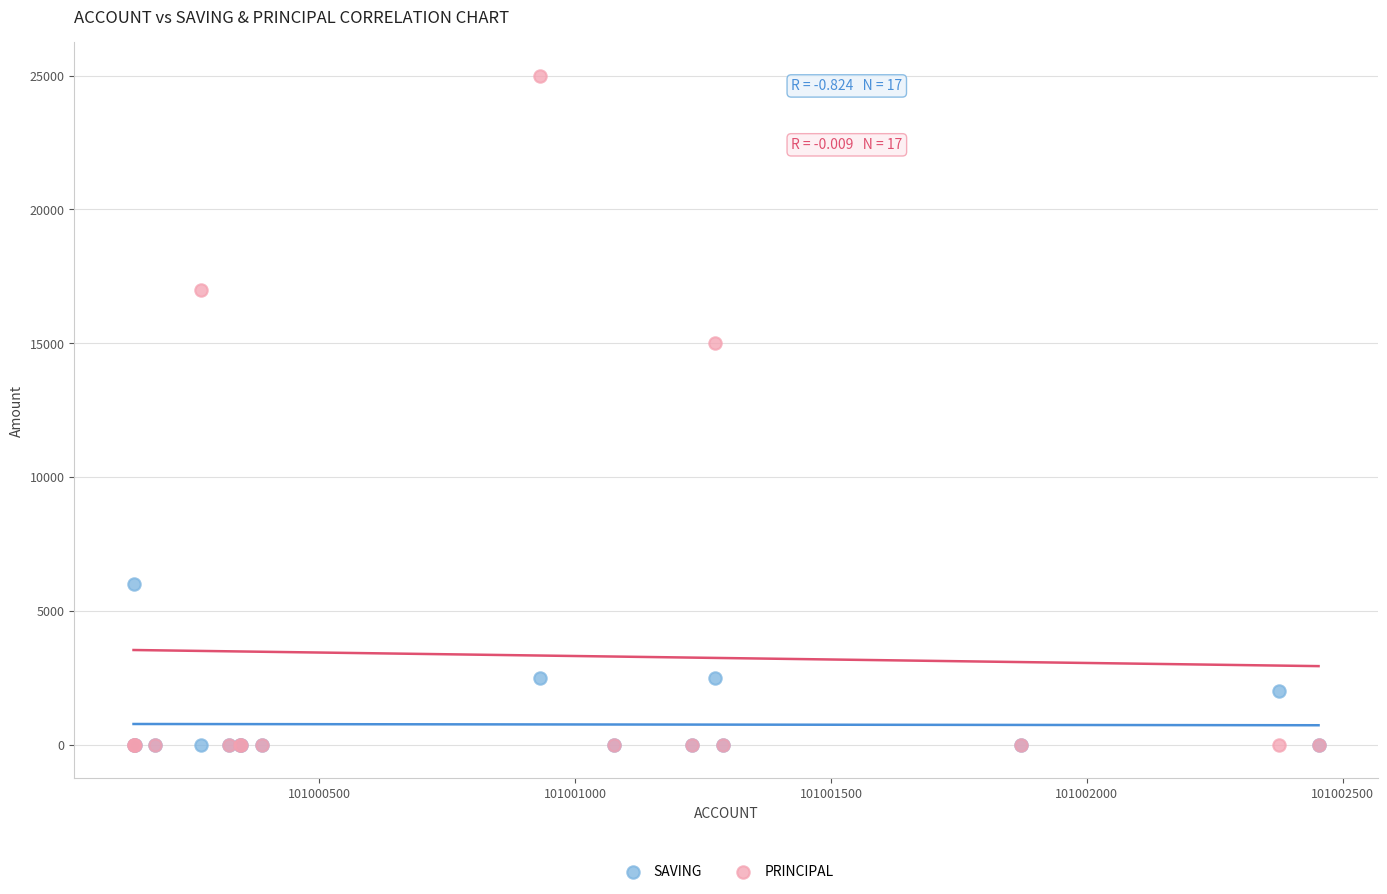

In the PRINCIPAL series, what Y value is closest to 12500?

15000